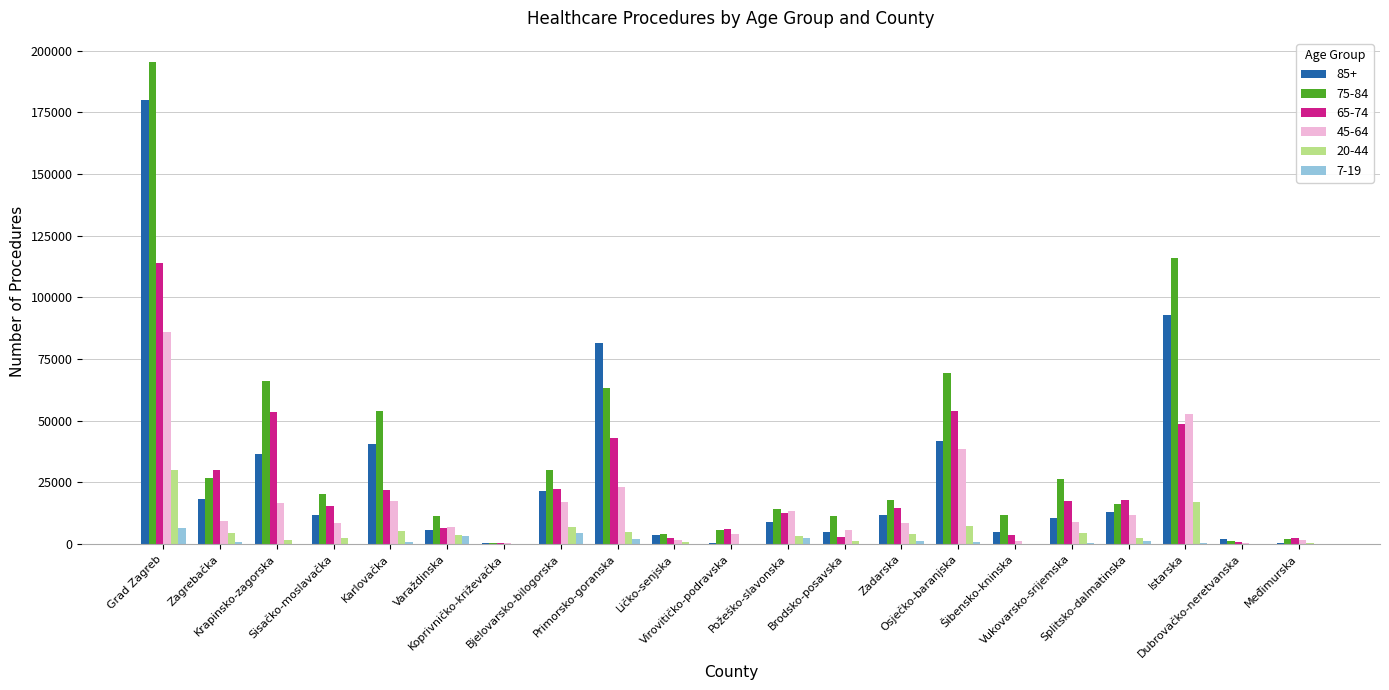

How many series are shown in this chart?

6